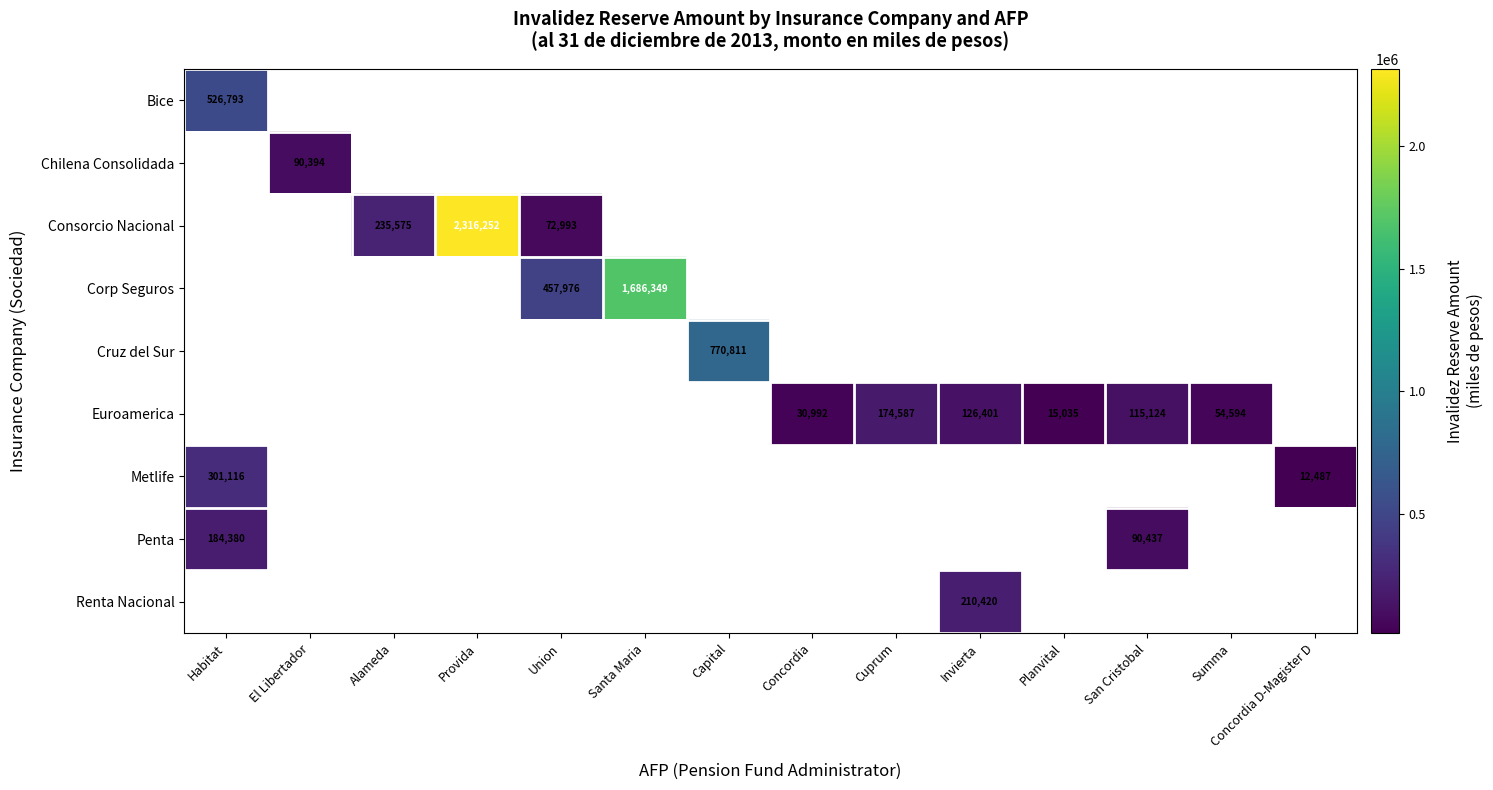

True or false: Consorcio Nacional has a value of 108461 at Alameda.

False